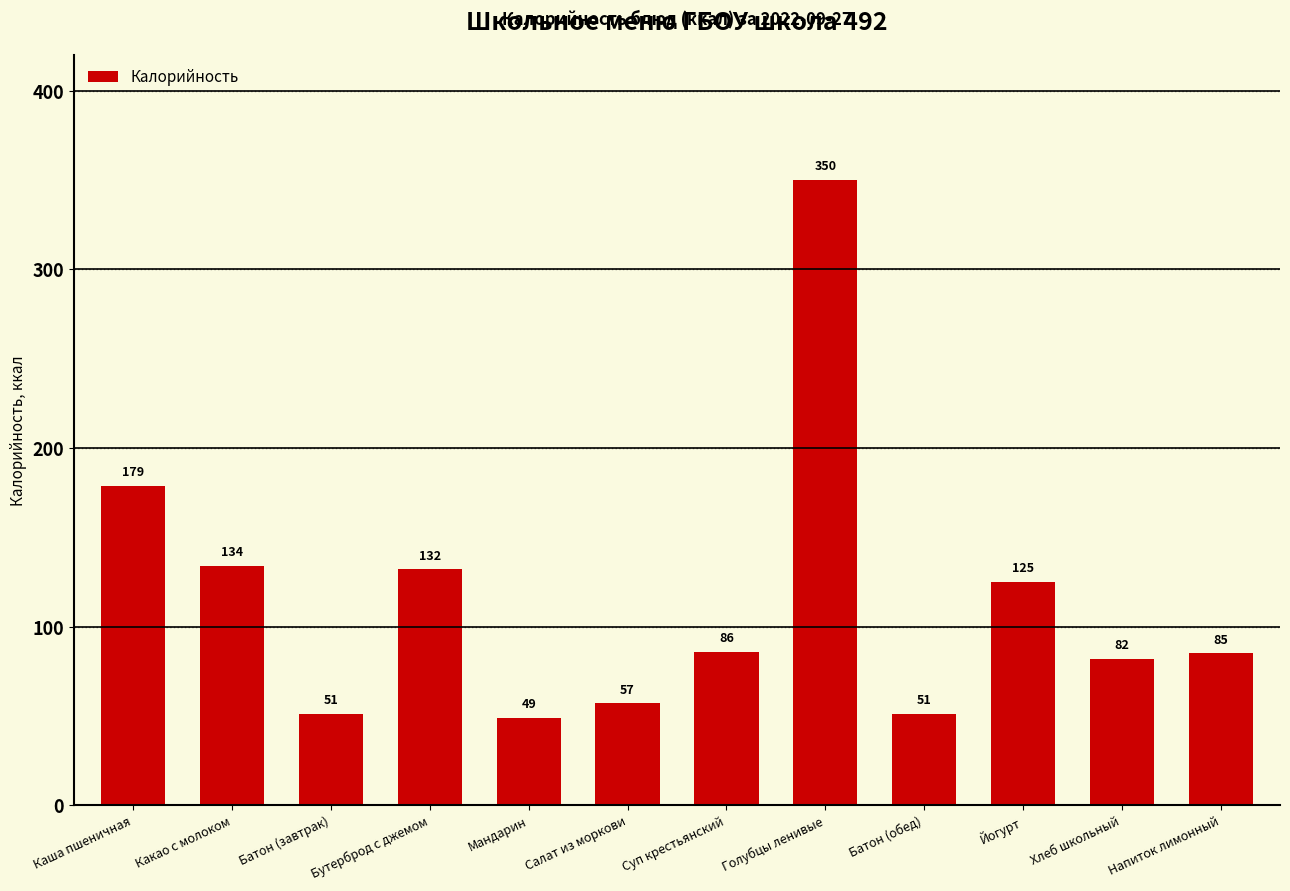

What is the sum of all values?

1381